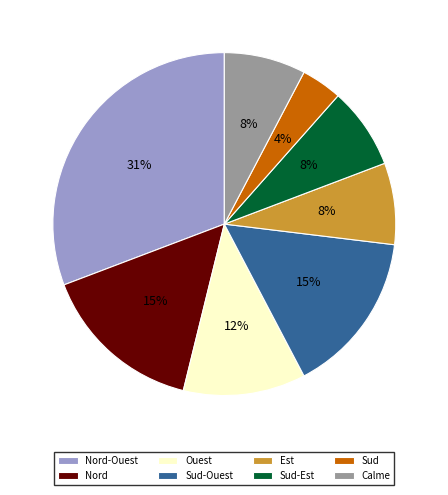

Is the sum of Ouest and Sud greater than half?

No